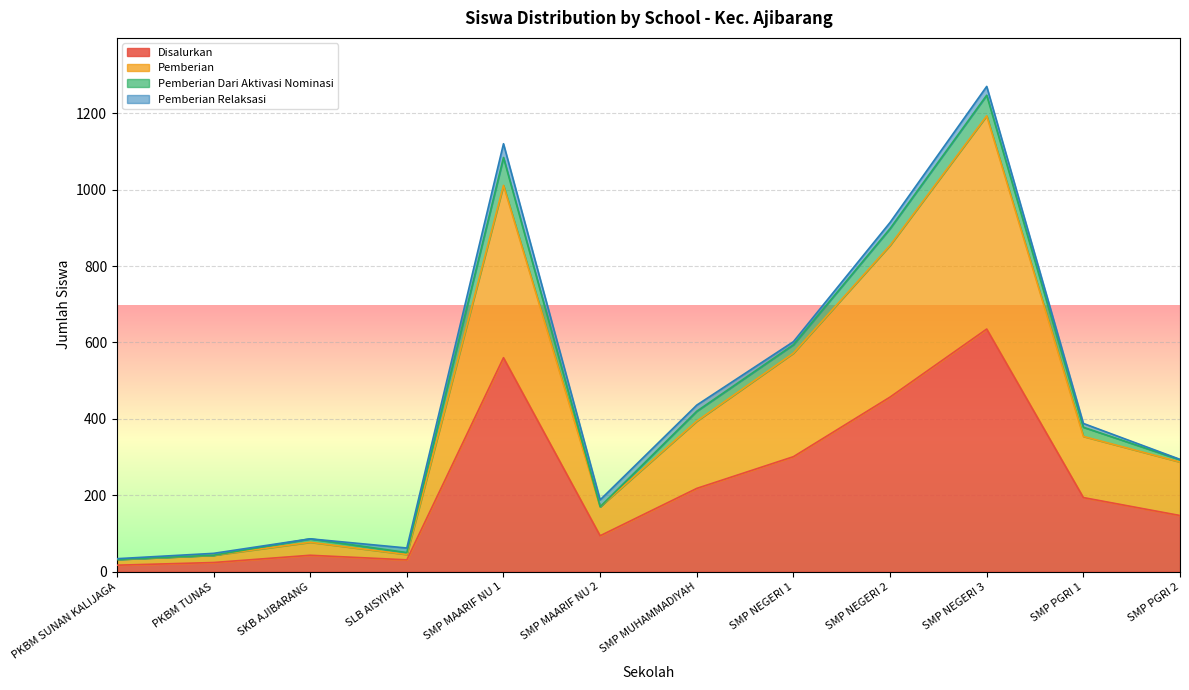

True or false: Pemberian and Disalurkan intersect in this chart.

False